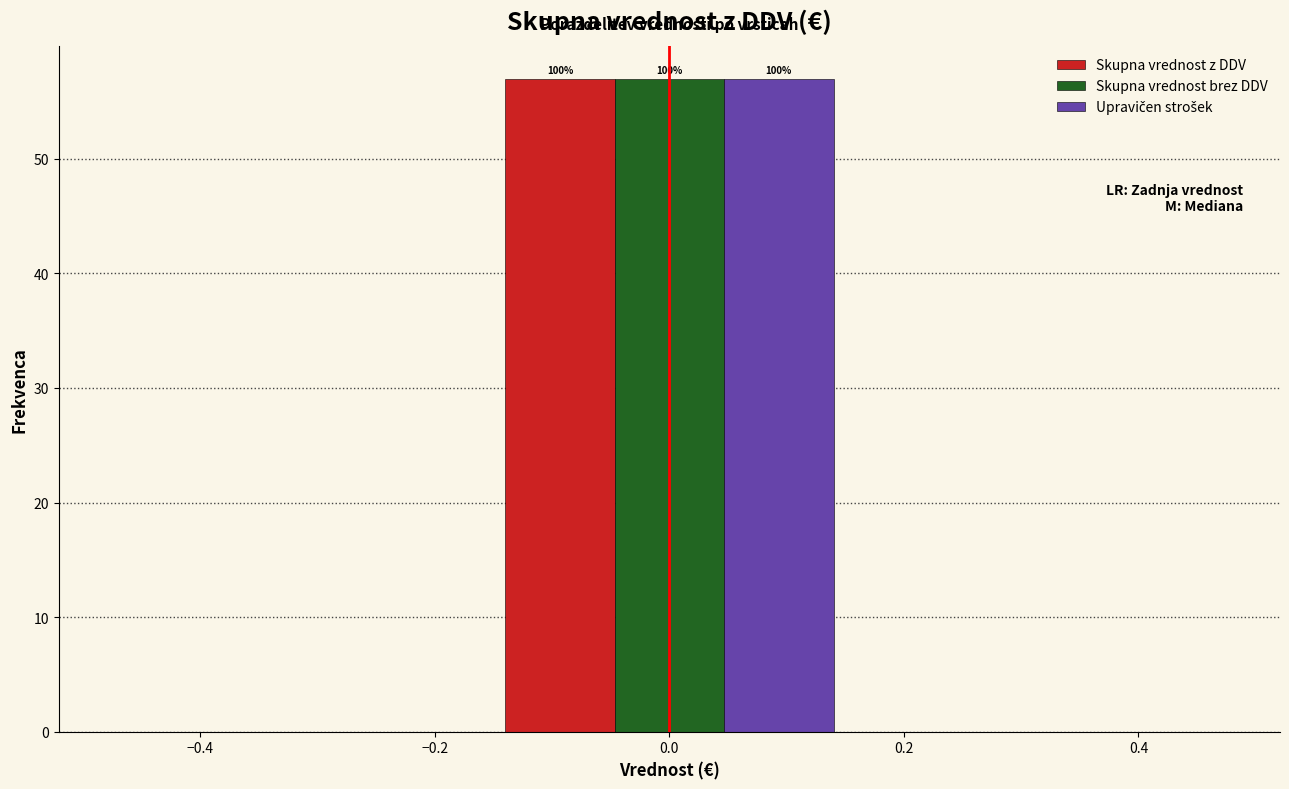

In the Skupna vrednost z DDV series, which range on the x-axis has the tallest bar?

-0.16 to 0.16